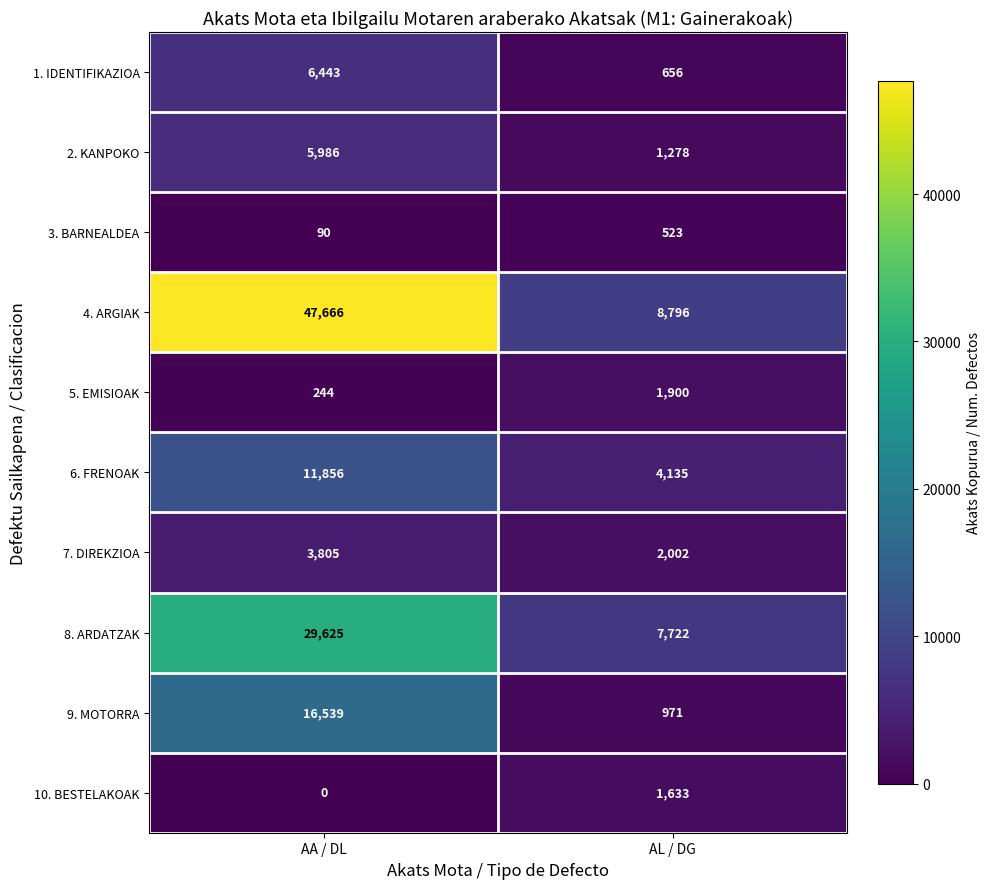

Rank the series at AA / DL from highest to lowest value.

4. ARGIAK, 8. ARDATZAK, 9. MOTORRA, 6. FRENOAK, 1. IDENTIFIKAZIOA, 2. KANPOKO, 7. DIREKZIOA, 5. EMISIOAK, 3. BARNEALDEA, 10. BESTELAKOAK